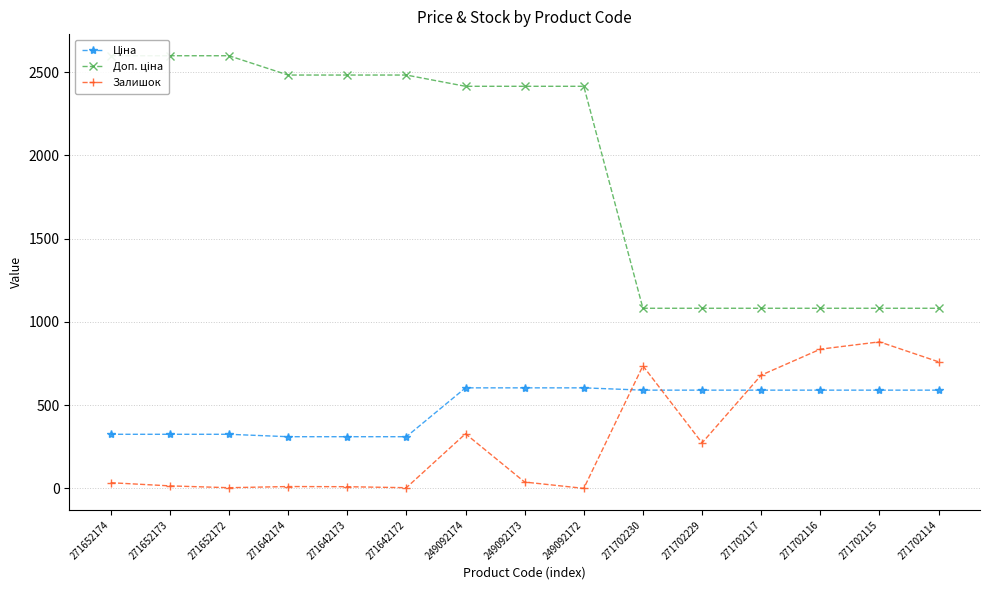

What position from the right is 271702230?

6